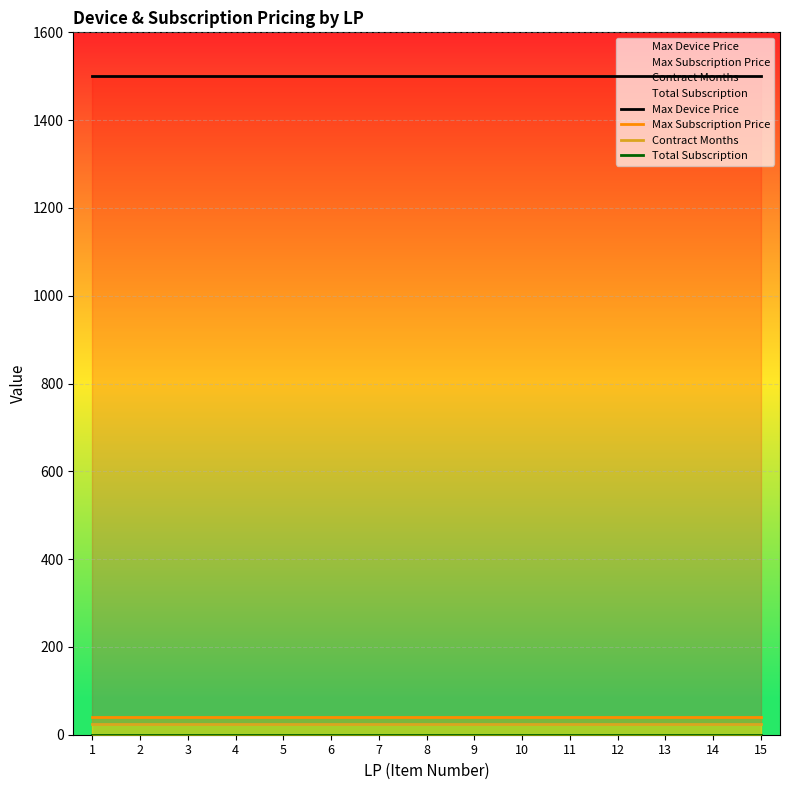

Reading right to left, what are all the values shown in this chart?

Max Device Price: 1500	1500	1500	1500	1500	1500	1500	1500	1500	1500	1500	1500	1500	1500	1500
Max Subscription Price: 40	40	40	40	40	40	40	40	40	40	40	40	40	40	40
Contract Months: 24	24	24	24	24	24	24	24	24	24	24	24	24	24	24
Total Subscription: 0	0	0	0	0	0	0	0	0	0	0	0	0	0	0